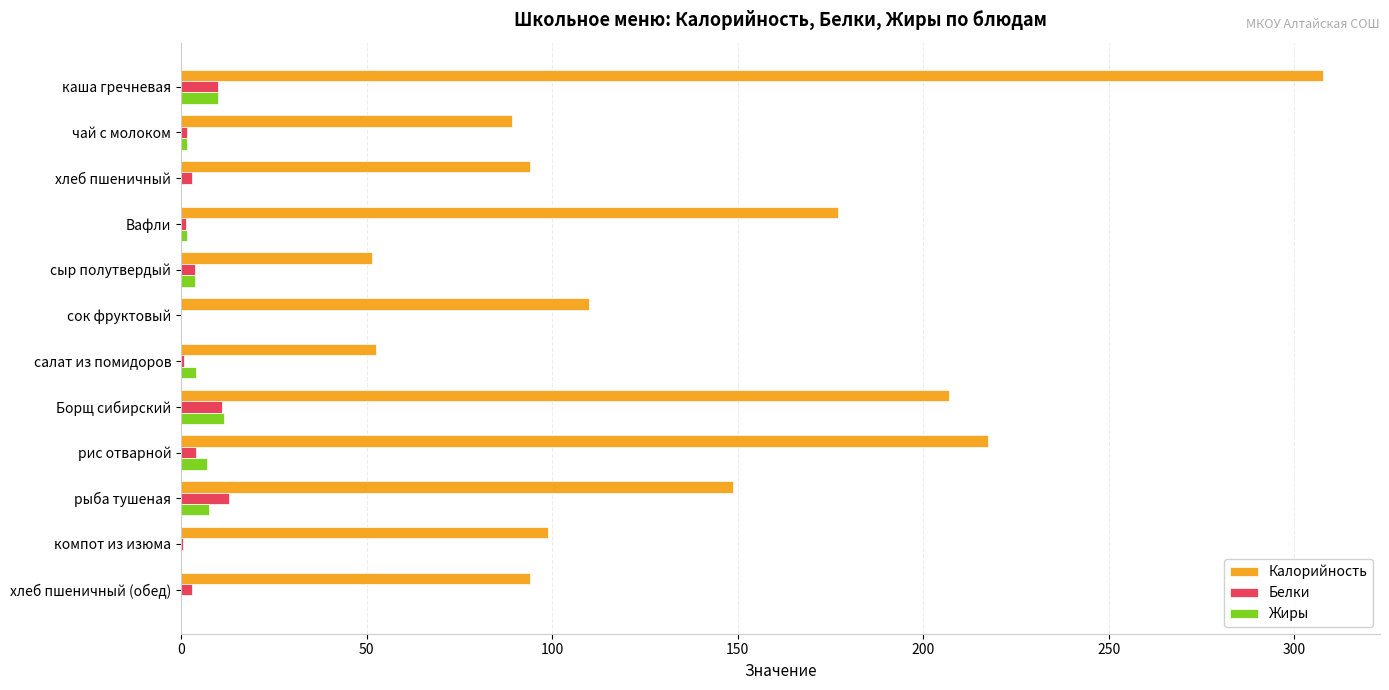

At which category is the sum across all series the highest?

каша гречневая